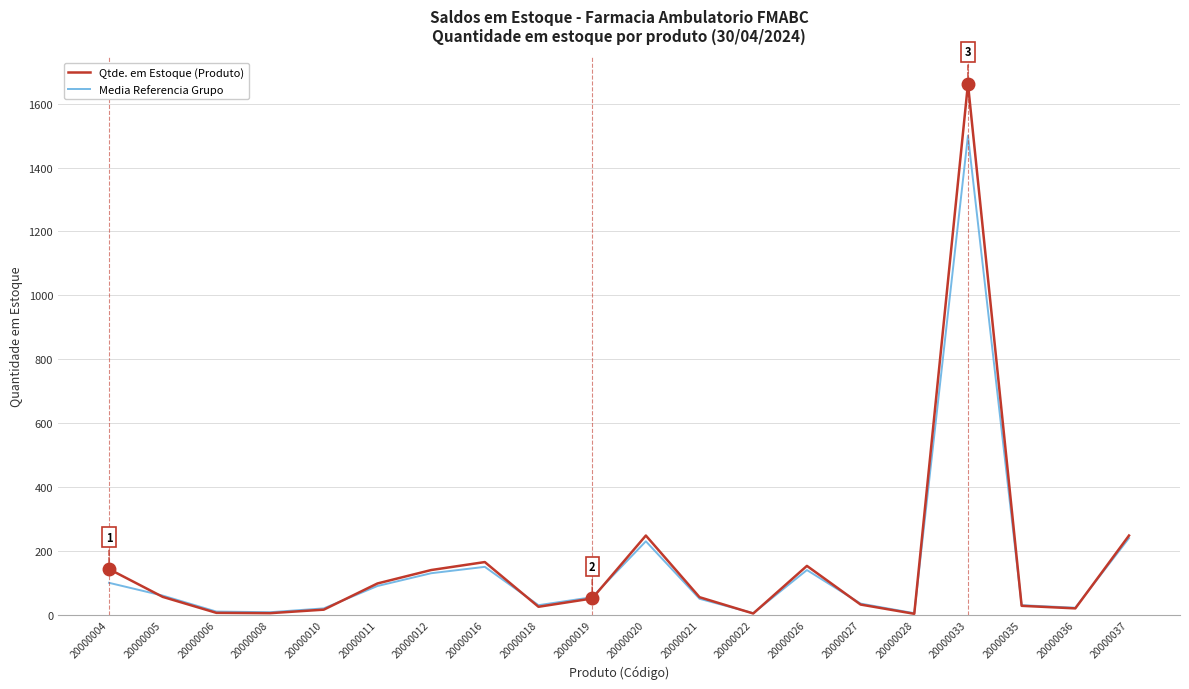

Which series has the largest range (max minus min)?

Qtde. em Estoque (Produto)